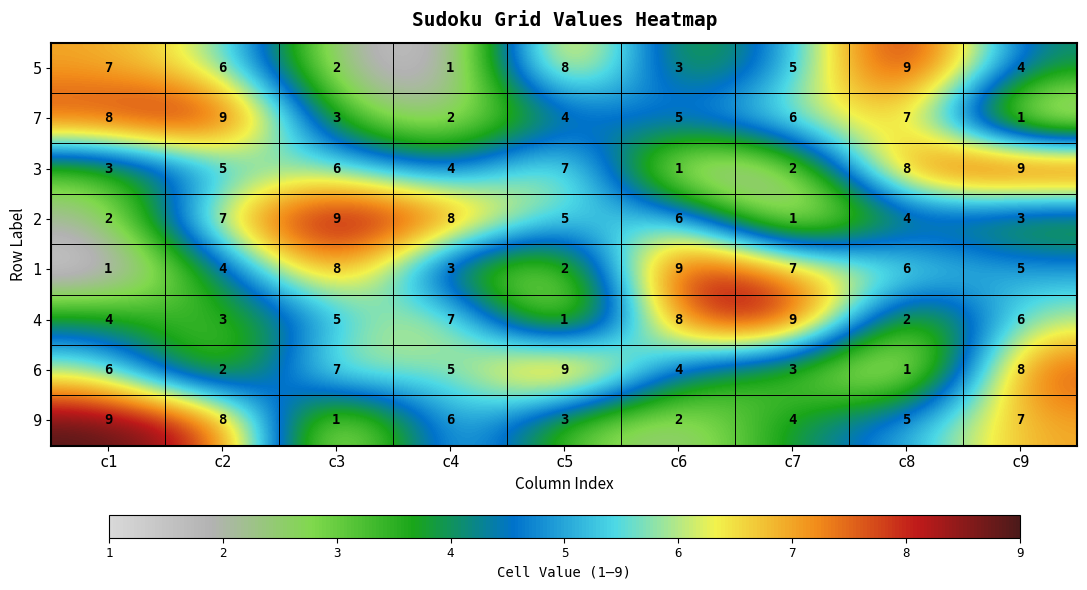

What value does the 6 series have at c1?

6